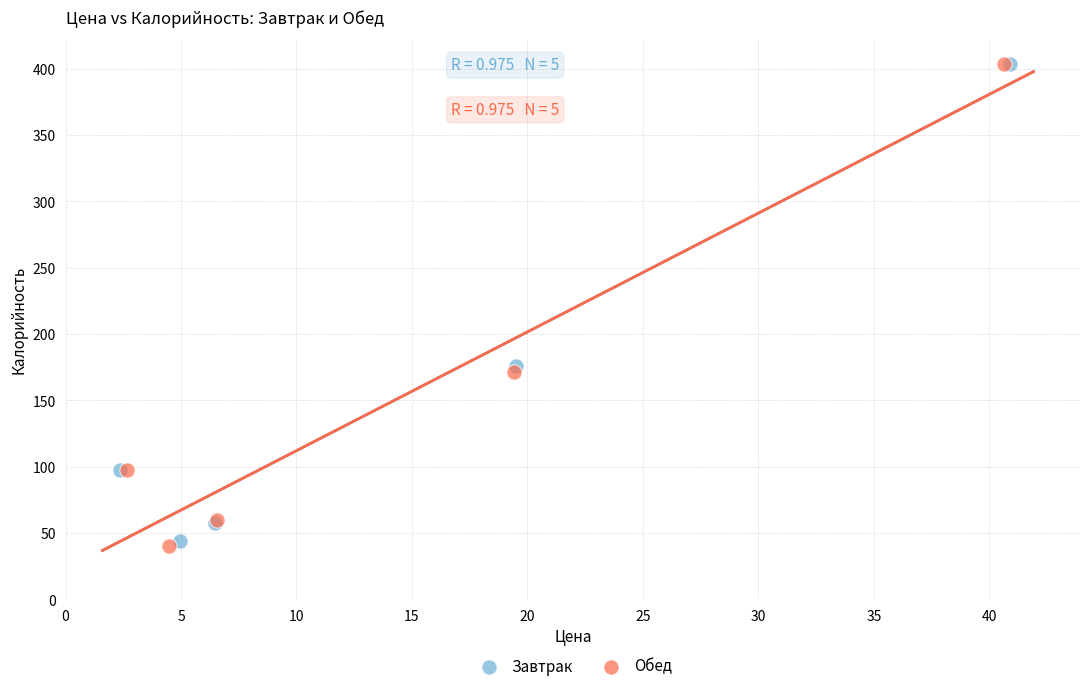

Which series has the largest Y range (max minus min)?

Обед